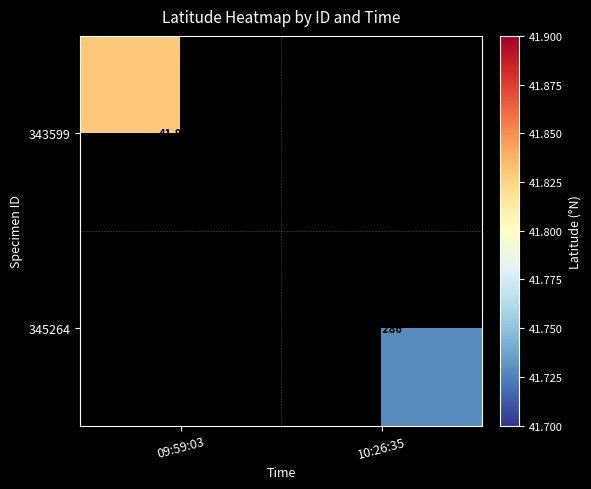

At how many categories does at least one series exceed 41?

2